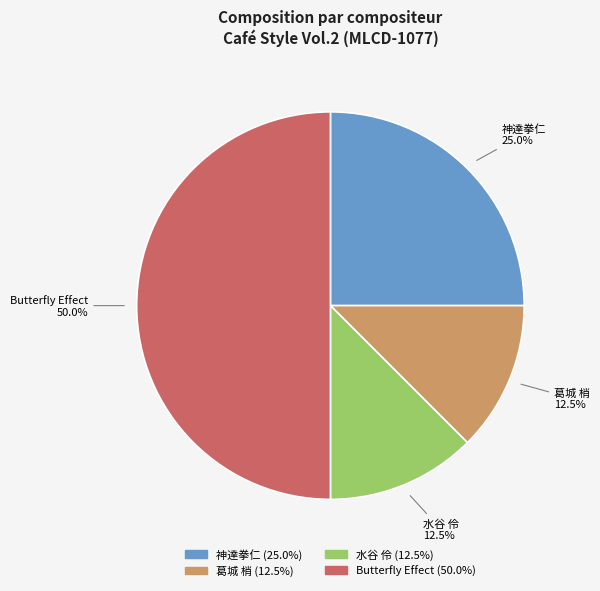

Does 葛城 梢 represent more than half of the total?

No